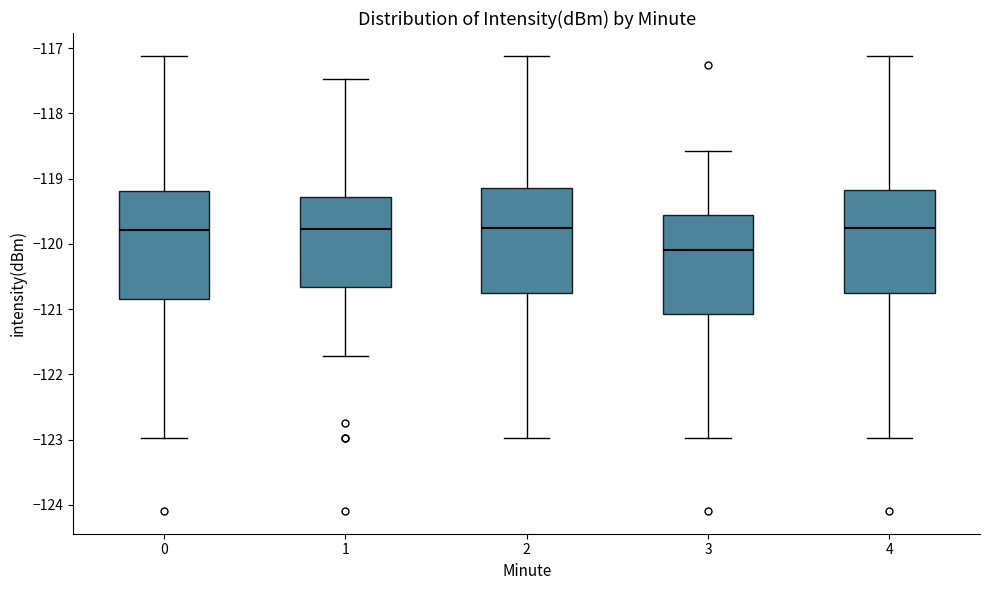

Where is the upper edge of the box at x = 2 on the y-axis? The values are not printed on the chart, so give them approximately, as read against the axis.

-119.1